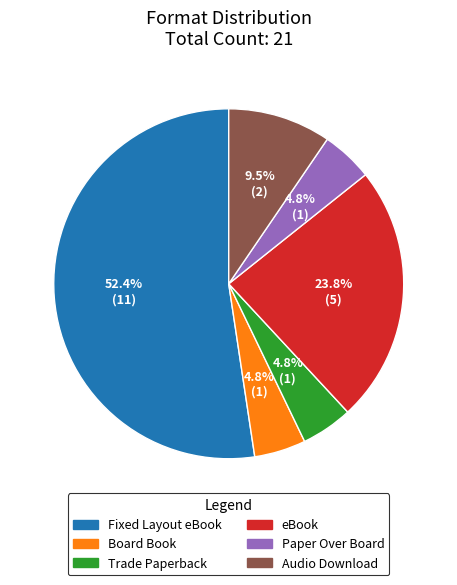

To the nearest percent, what is the average slice percentage?

17%